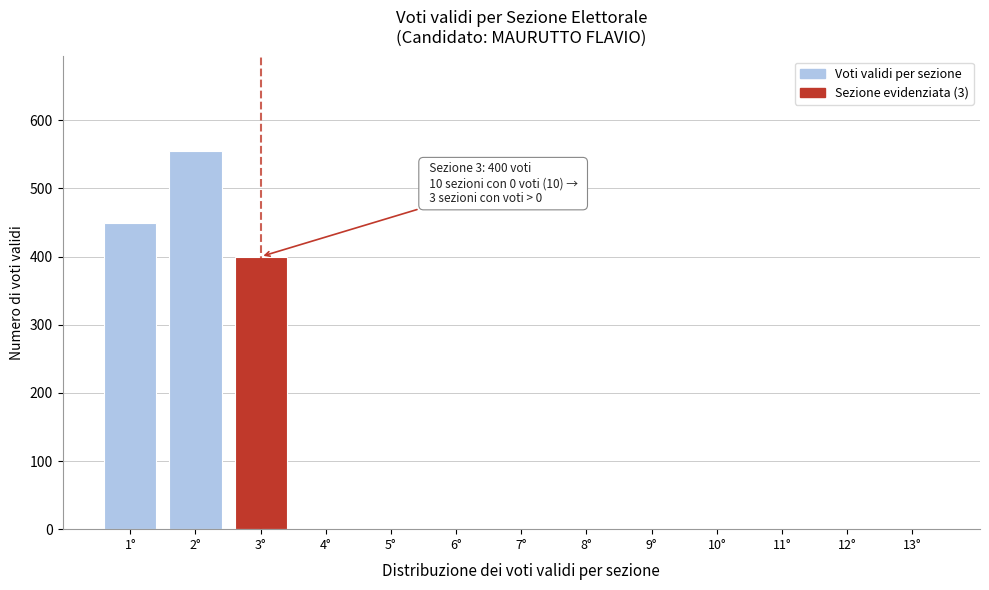

Reading right to left, extract all data points from this chart.

13°=0	12°=0	11°=0	10°=0	9°=0	8°=0	7°=0	6°=0	5°=0	4°=0	3°=400	2°=555	1°=450